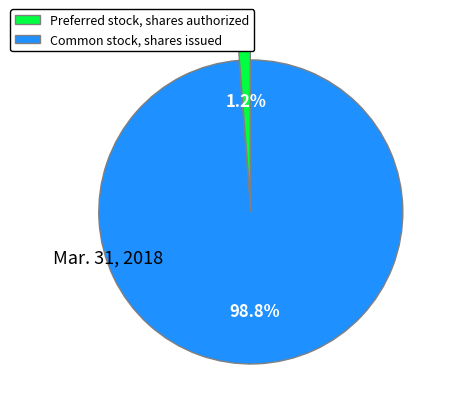

Rank the categories by value from lowest to highest.

Preferred stock, shares authorized, Common stock, shares issued